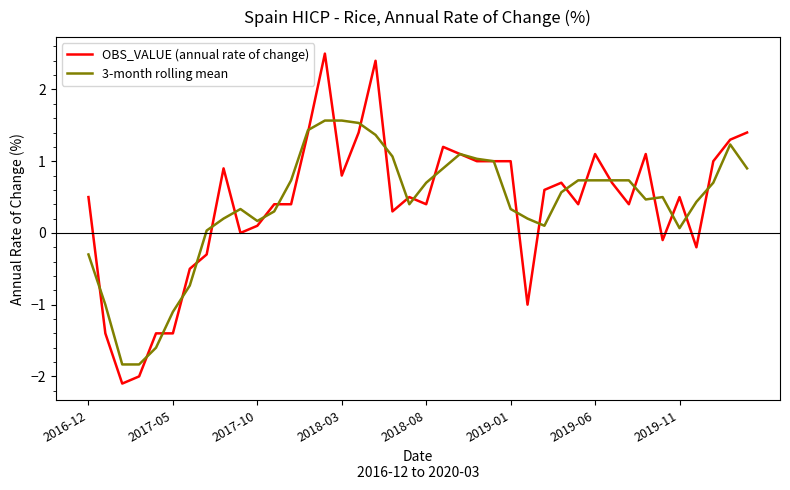

What is the minimum value for OBS_VALUE (annual rate of change)?

-2.1